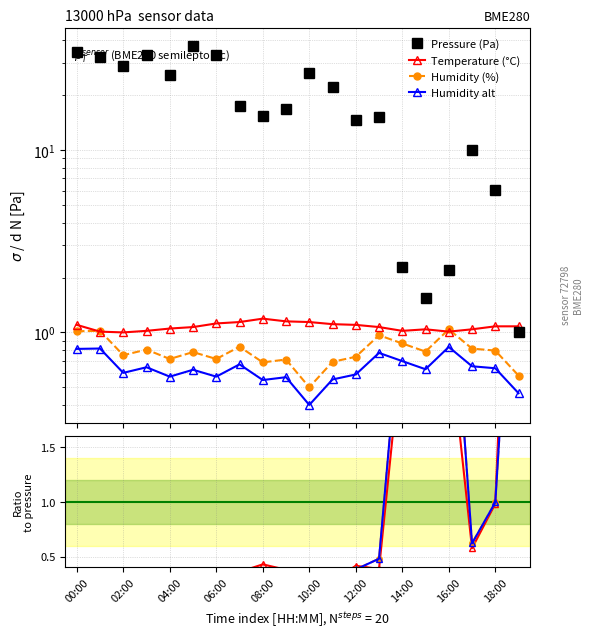

The humidity series shows 1.2 at 14:00. True or false?

False